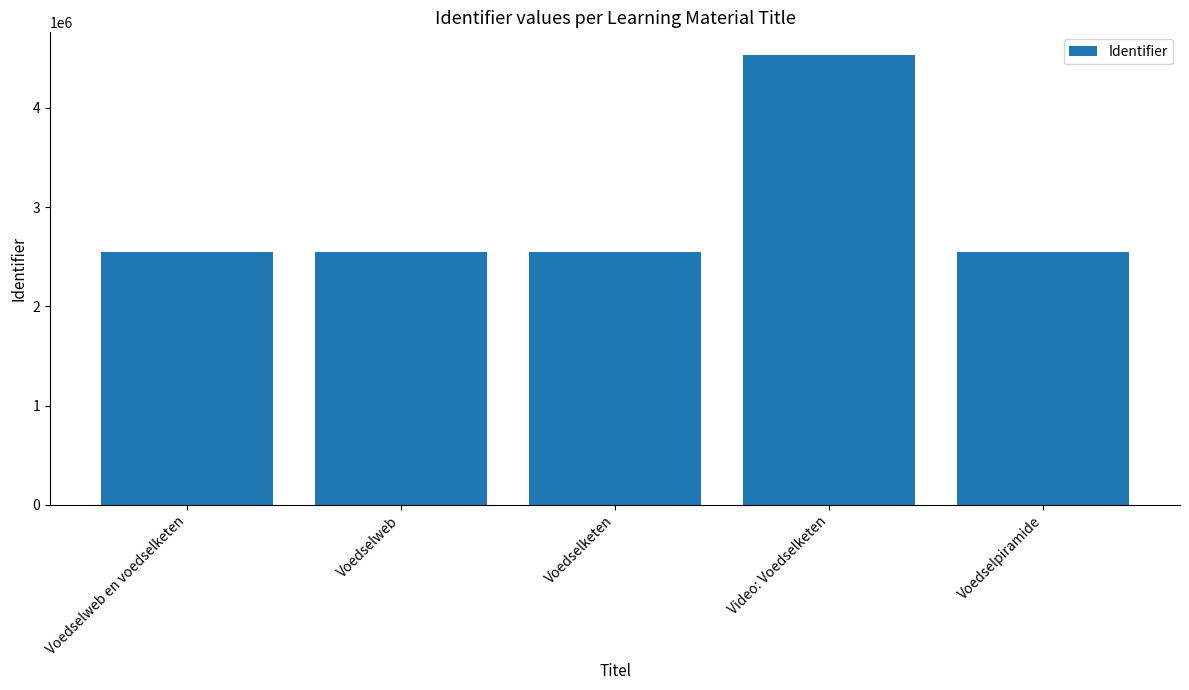

What is the change in value from Video: Voedselketen to Voedselpiramide?

-1984321